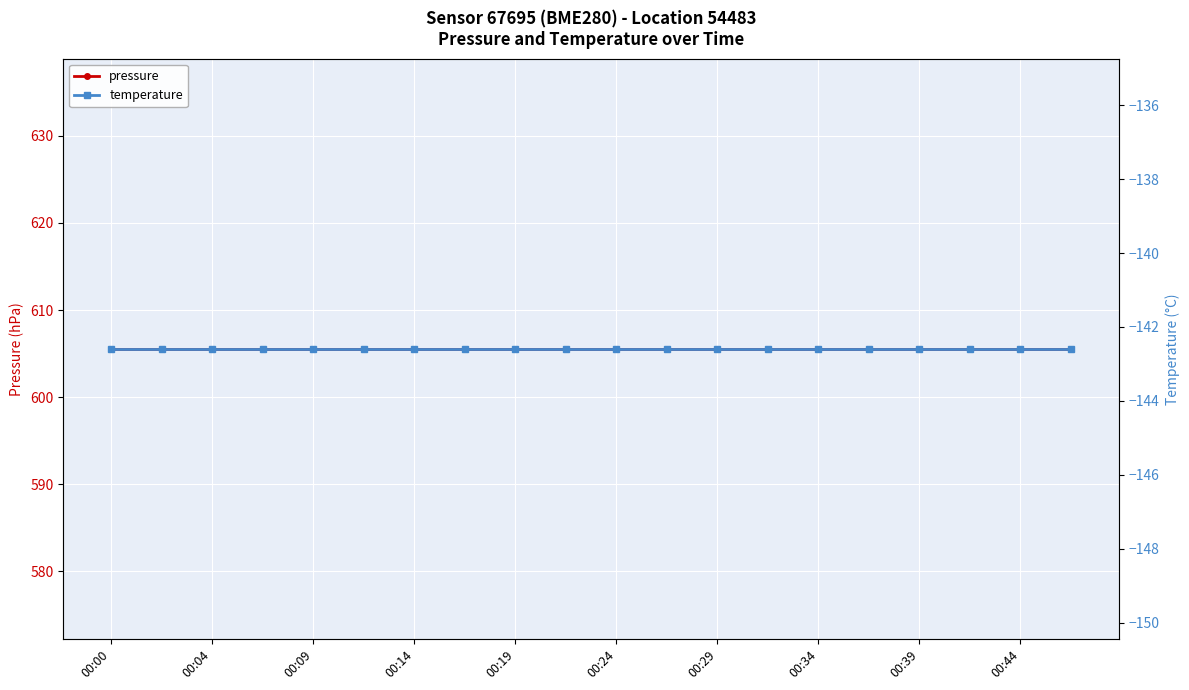

At which category is the sum across all series the highest?

00:00